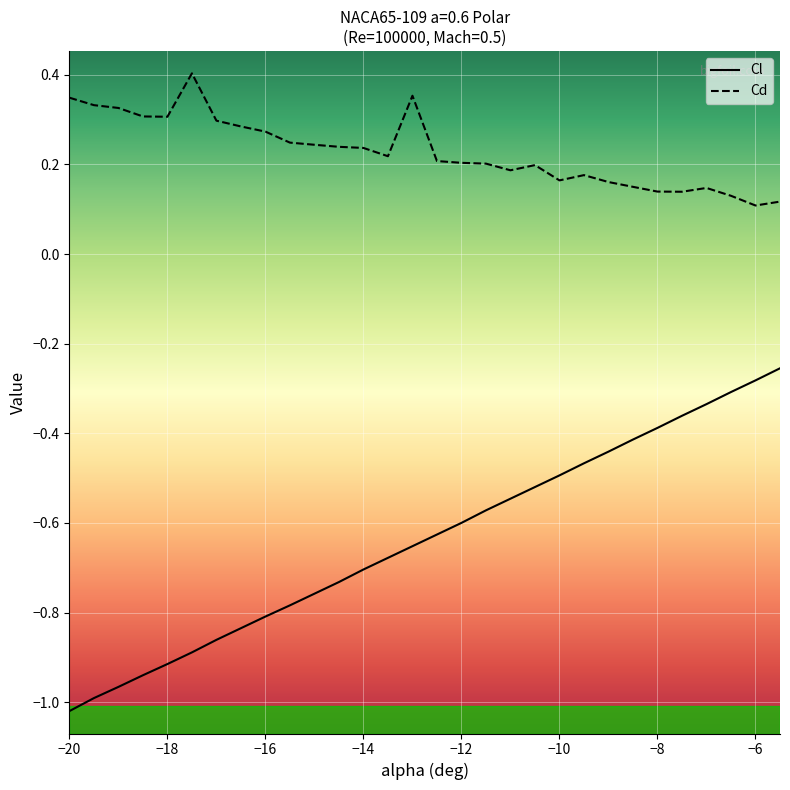

Does the chart display data point markers on the line(s)?

No